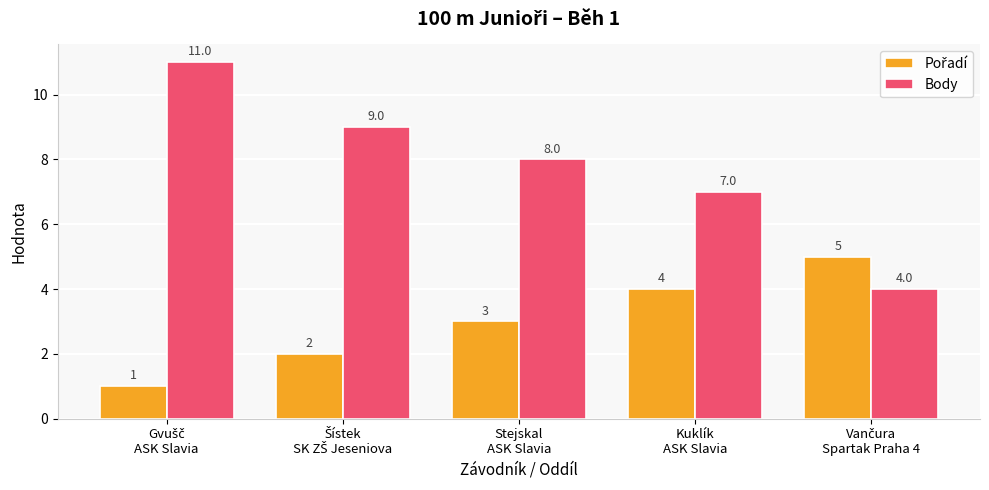

What is the greatest value displayed?

11